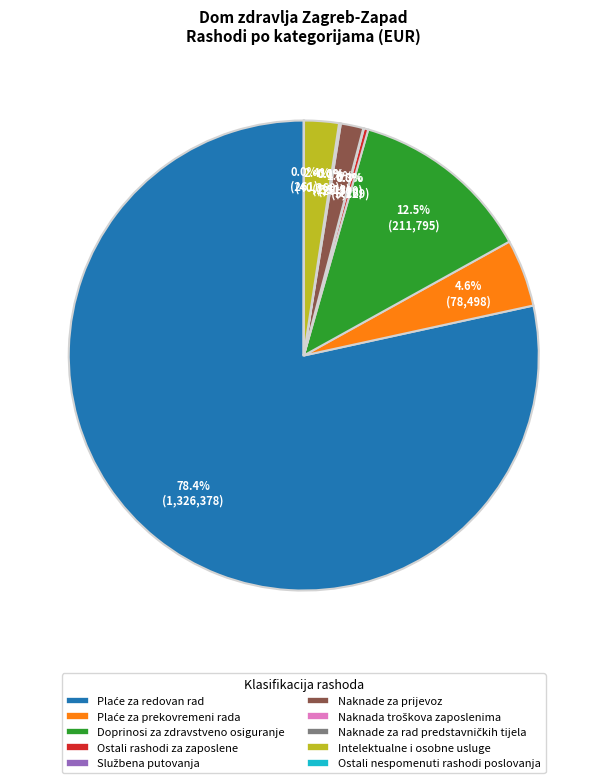

Between Intelektualne i osobne usluge and Doprinosi za zdravstveno osiguranje, which is larger?

Doprinosi za zdravstveno osiguranje